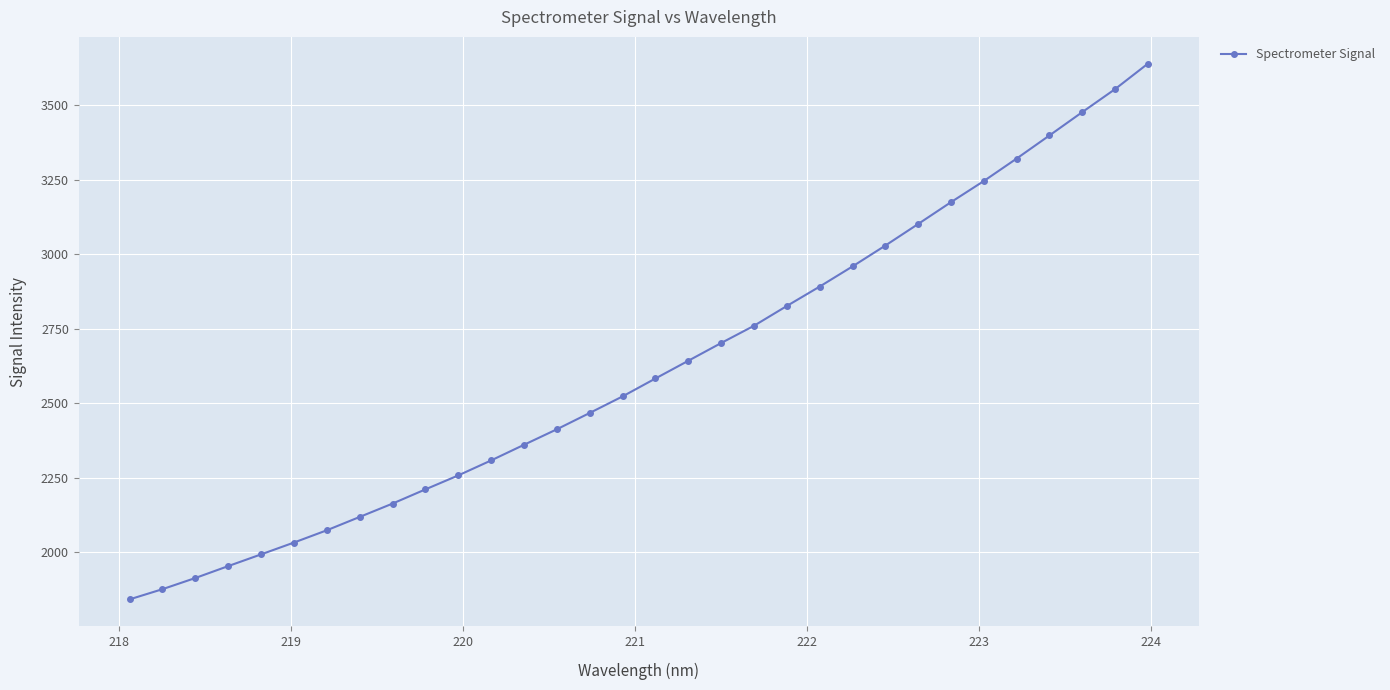

How many data points are less than 2583?

16